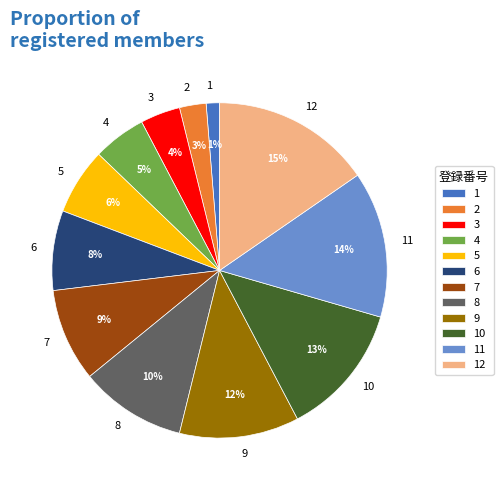

Count the number of slices in the pie.

12